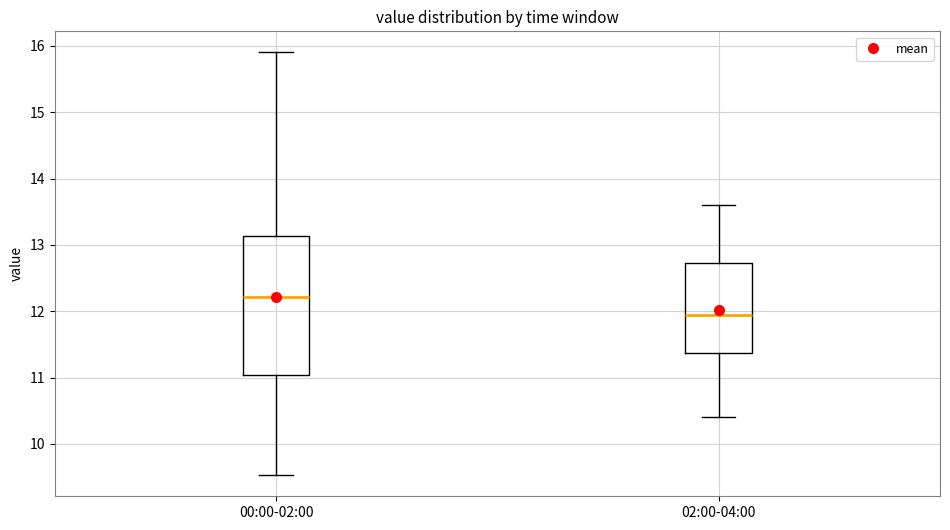

Which box is the tallest, from its lower edge to its upper edge?

00:00-02:00